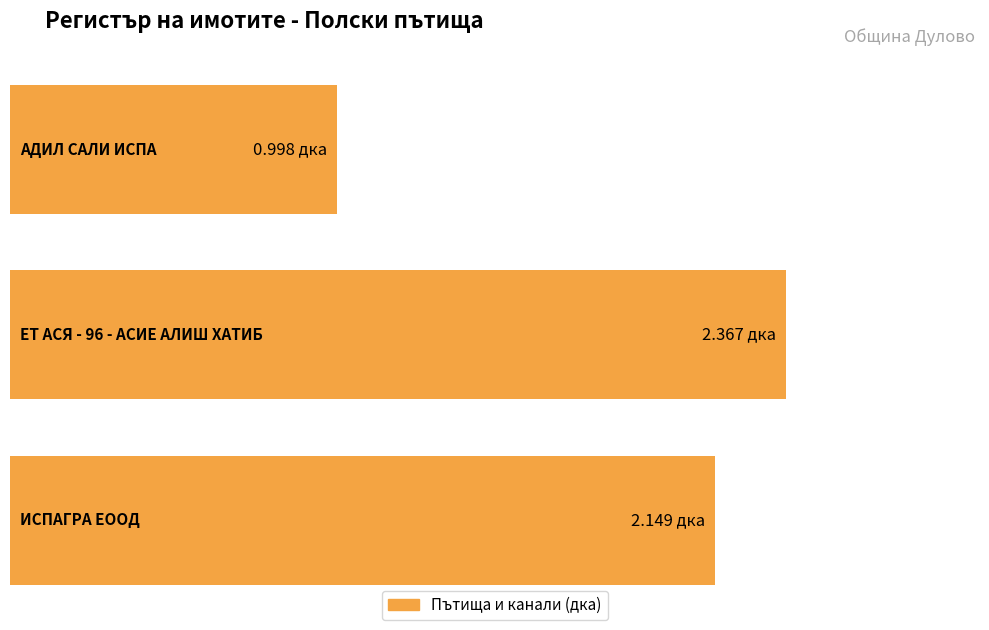

True or false: the data shows 0.2 at АДИЛ САЛИ ИСПА.

False